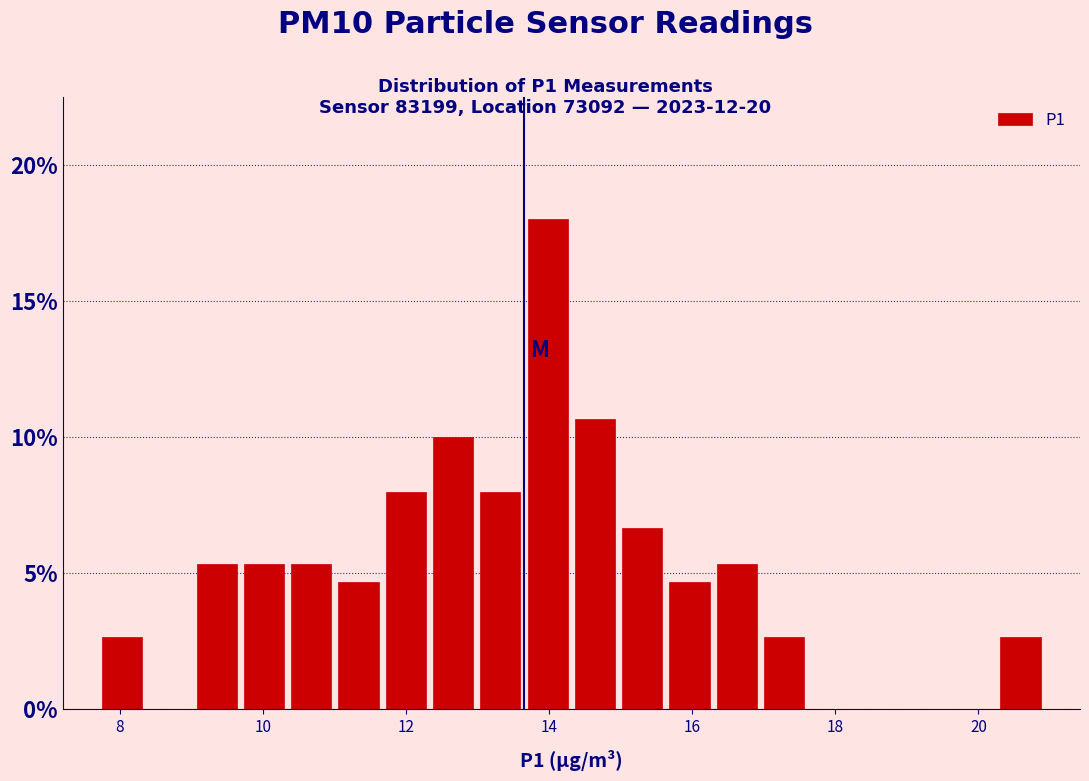

Read against the x-axis, roughly where is the centre of the tallest bar?

14.0